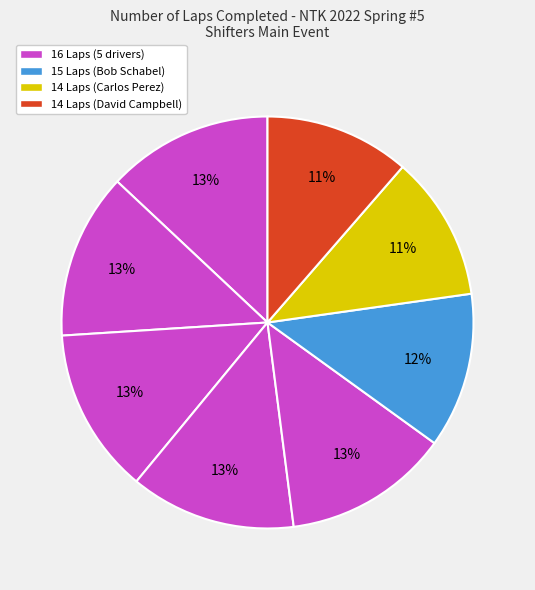

Count the number of slices in the pie.

8